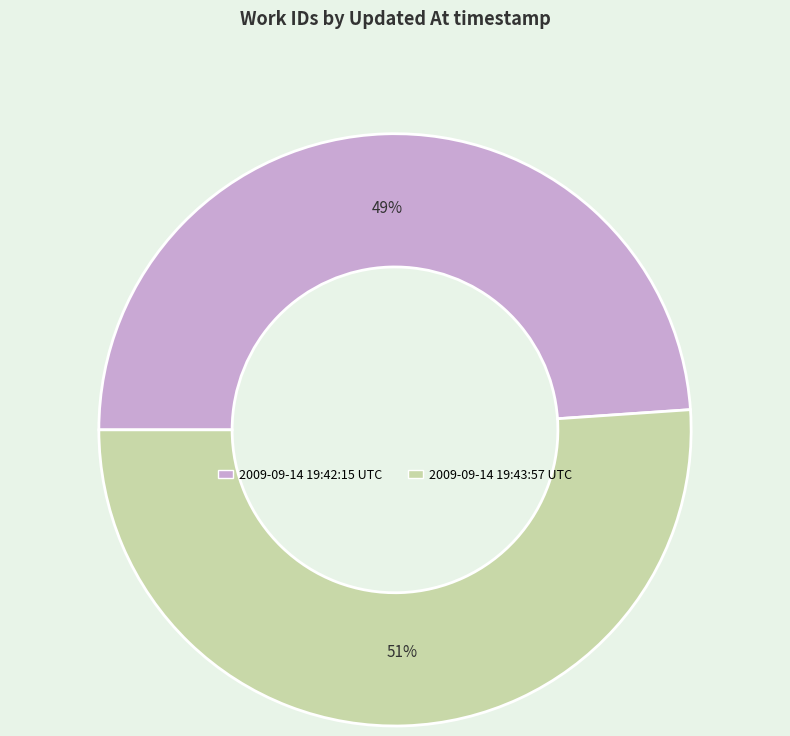

Between 2009-09-14 19:42:15 UTC and 2009-09-14 19:43:57 UTC, which is larger?

2009-09-14 19:43:57 UTC